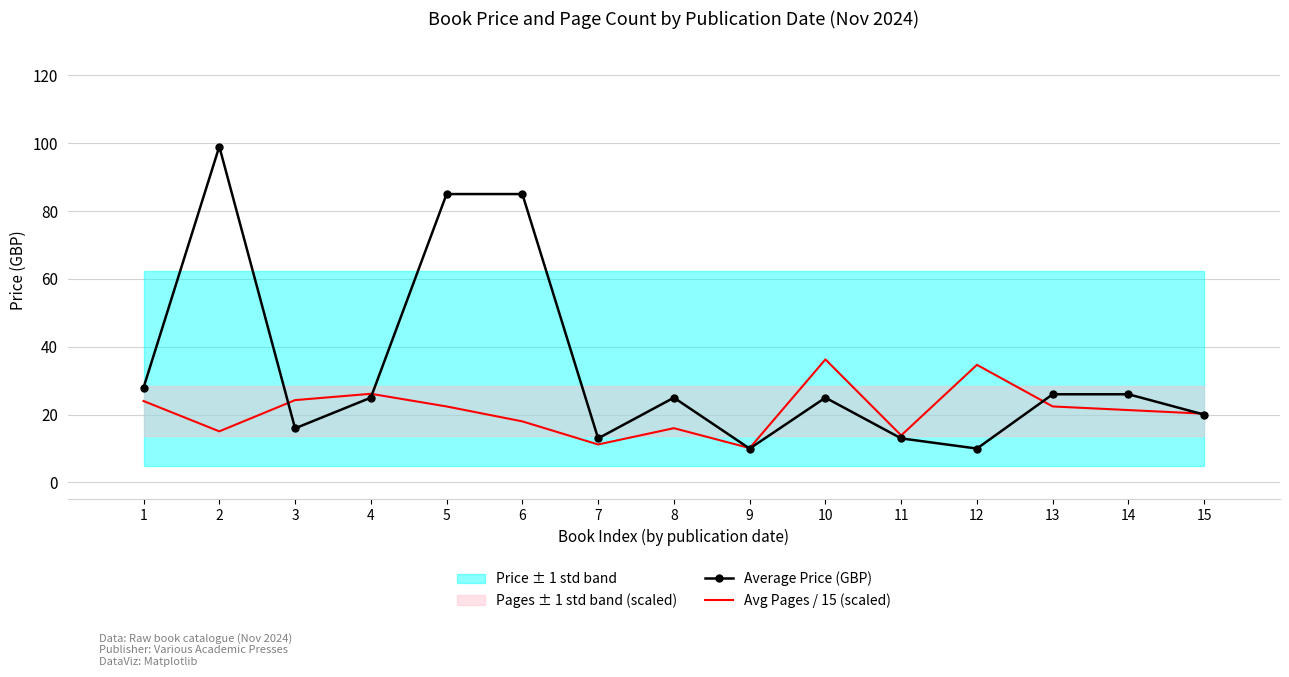

The value of Avg Pages / 15 (scaled) at 9 is 10.1. True or false?

True